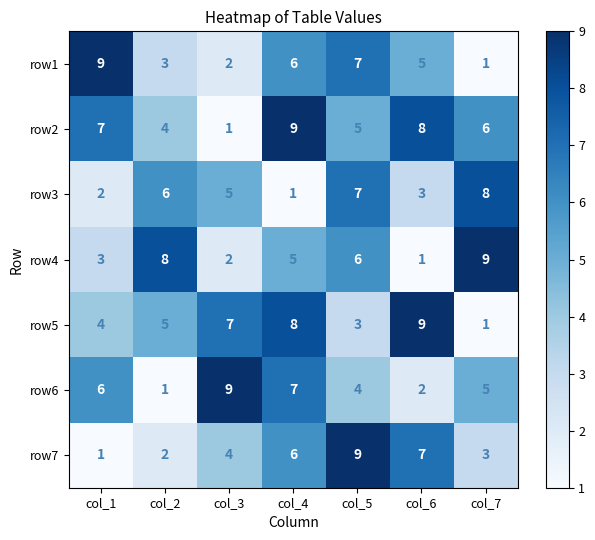

What is the difference between the highest and lowest values at col_4?

8